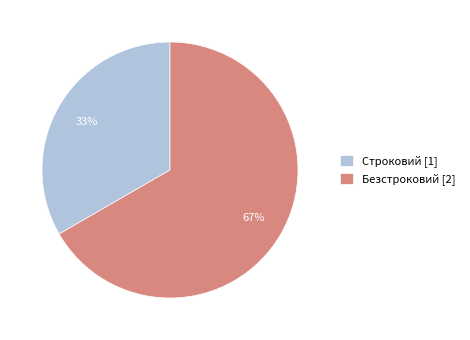

Which category accounts for the majority?

Безстроковий